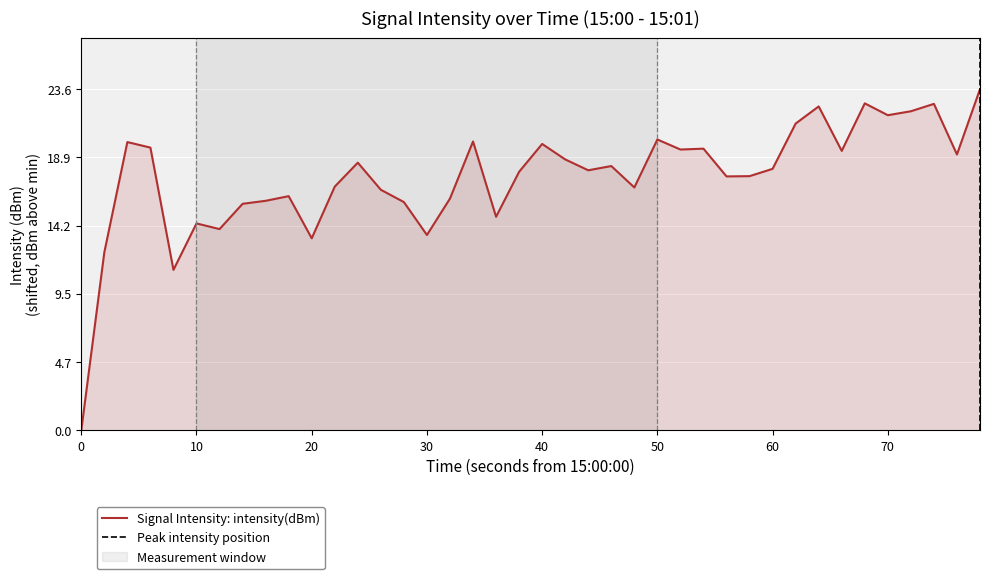

The Signal Intensity: intensity(dBm) series shows 9.4 at 40. True or false?

False